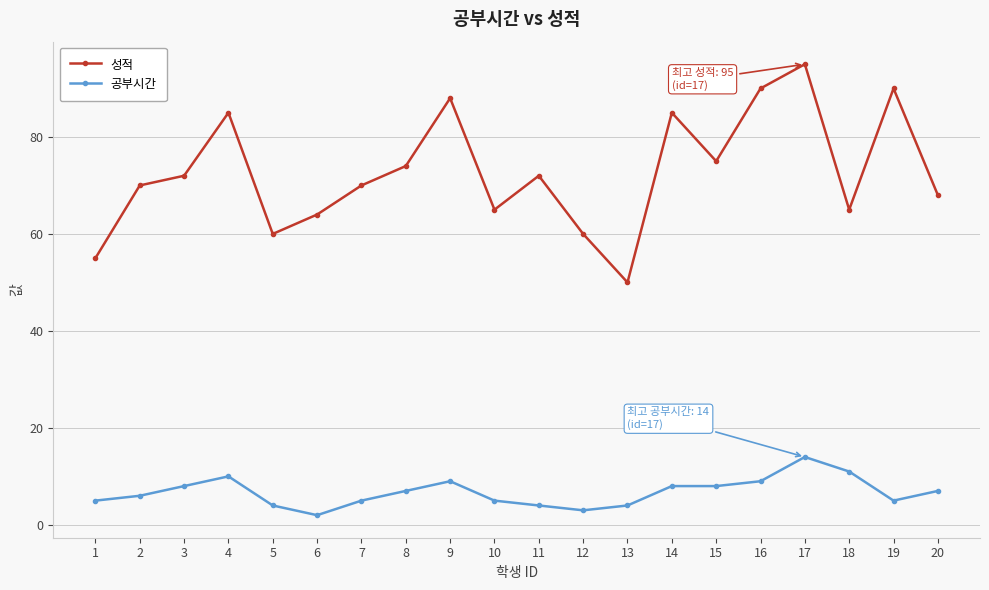

Count the number of data series in this chart.

2